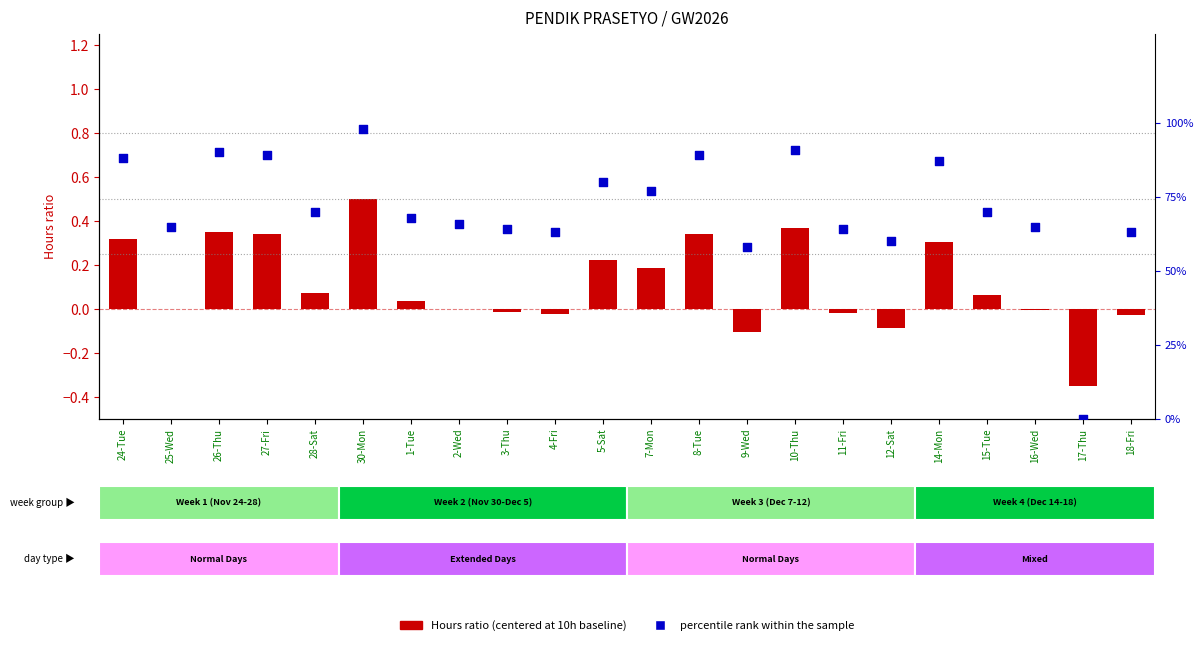

Which series reaches the minimum Y coordinate?

Hours ratio (centered at 10h)